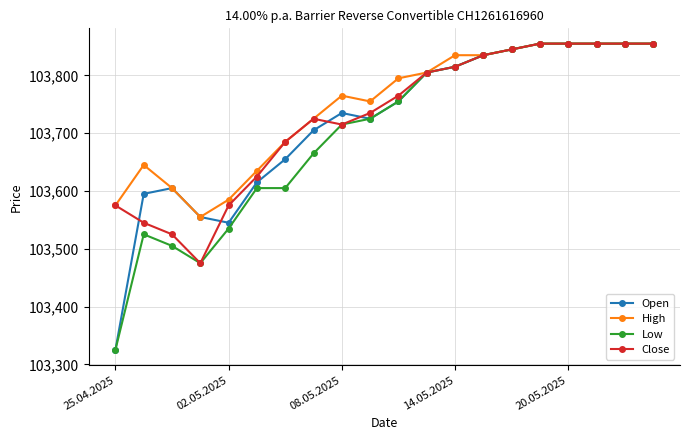

What is the maximum value shown in the chart?

103855